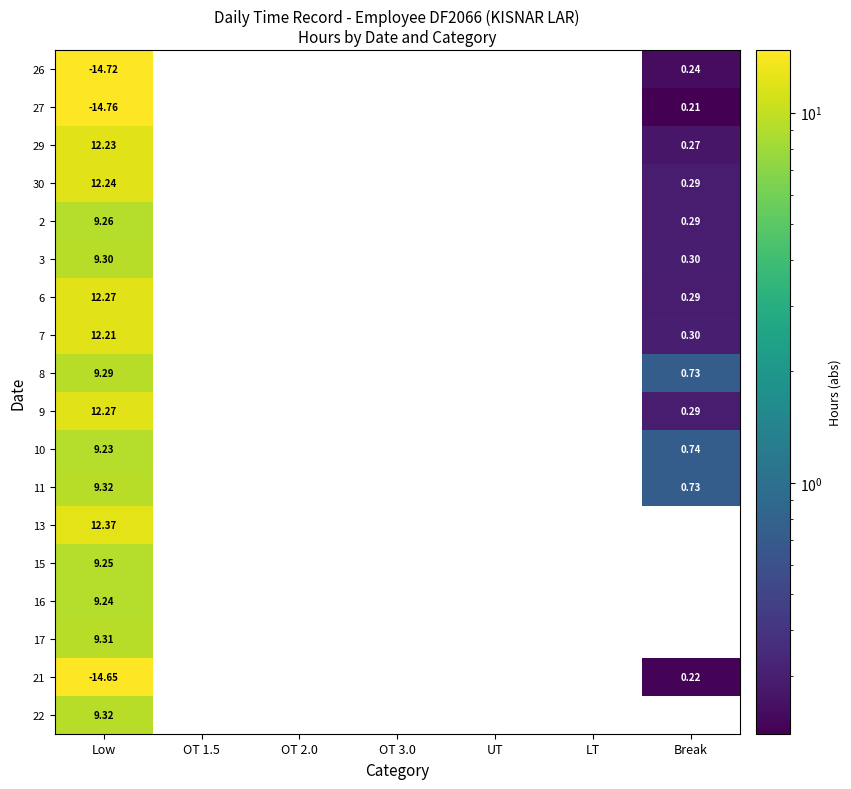

Which category has the lowest value in the 21 series?

Low